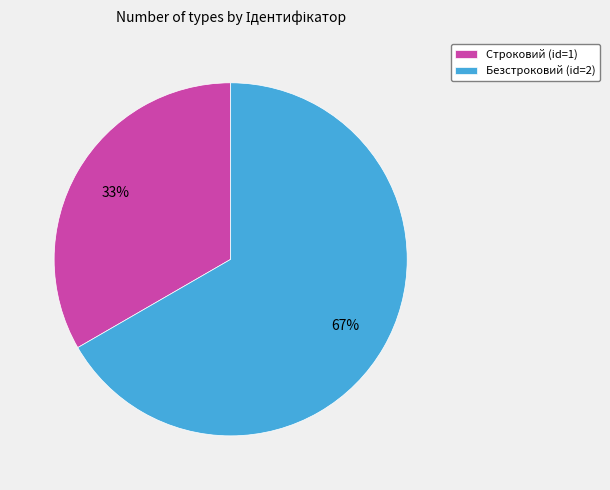

What is the largest slice in the pie chart?

Безстроковий